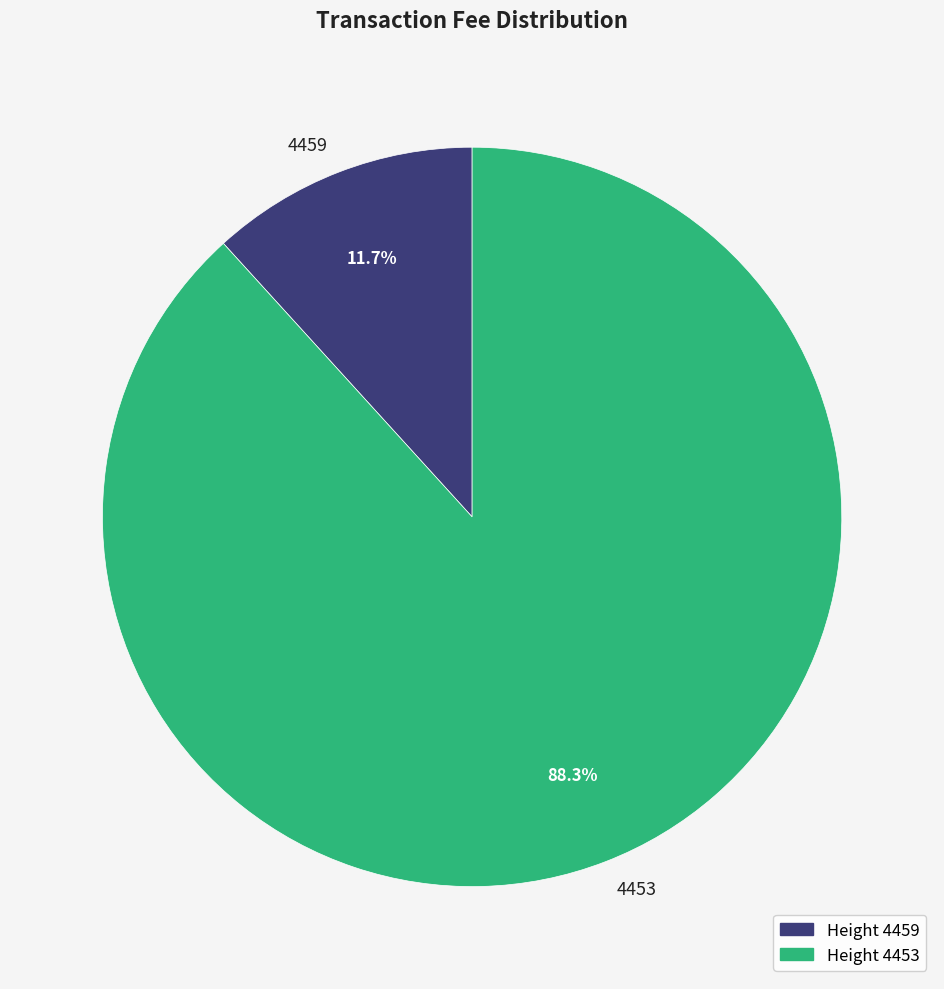

To the nearest percent, what is the difference between the 4459 and 4453 slice percentages?

77%